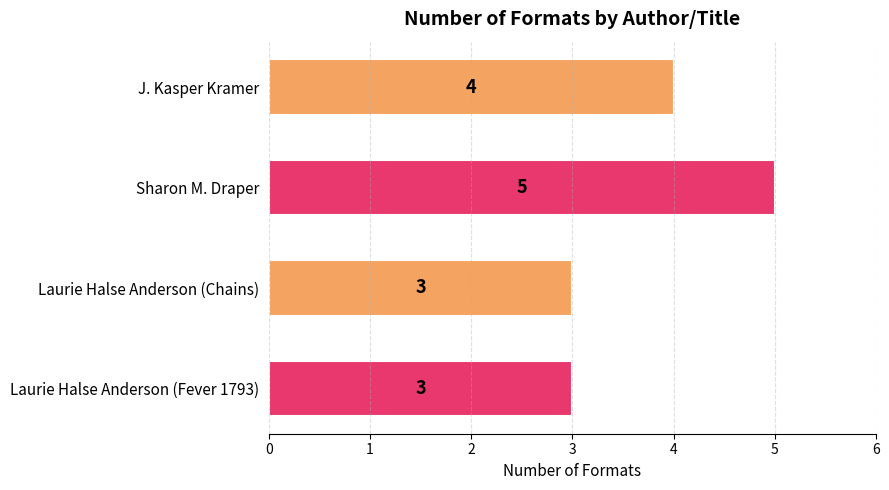

The chart shows a value of 1 at J. Kasper Kramer. True or false?

False